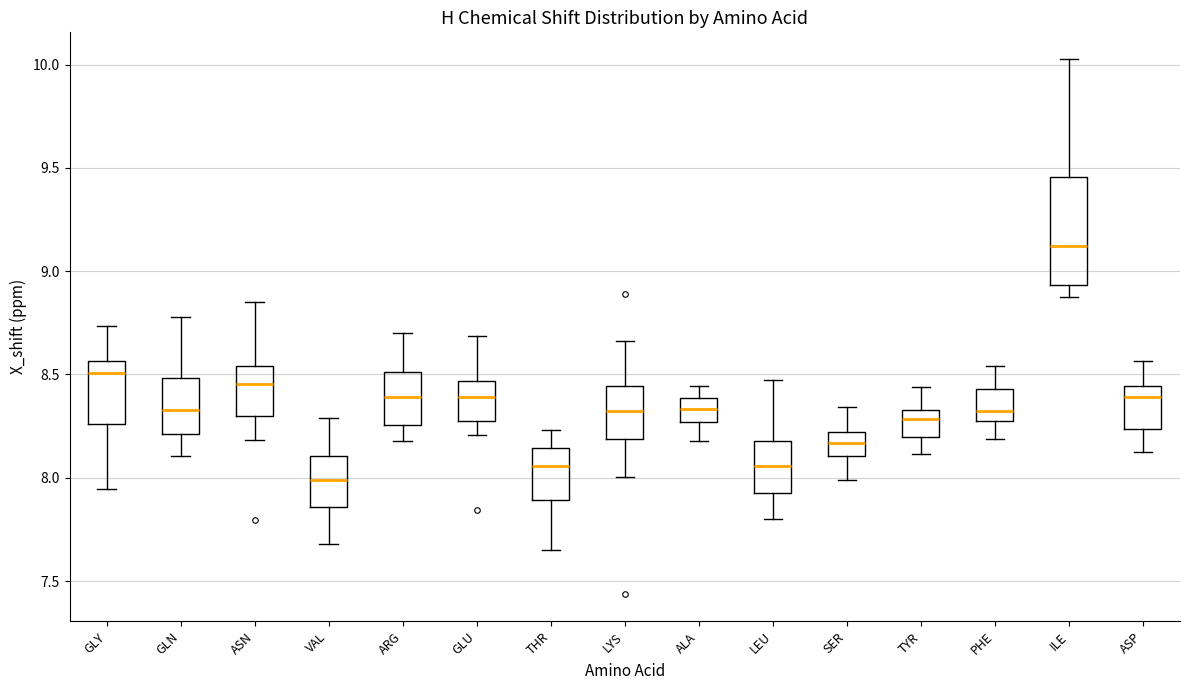

Comparing the boxes themselves (not the whiskers), which one is the tallest?

ILE